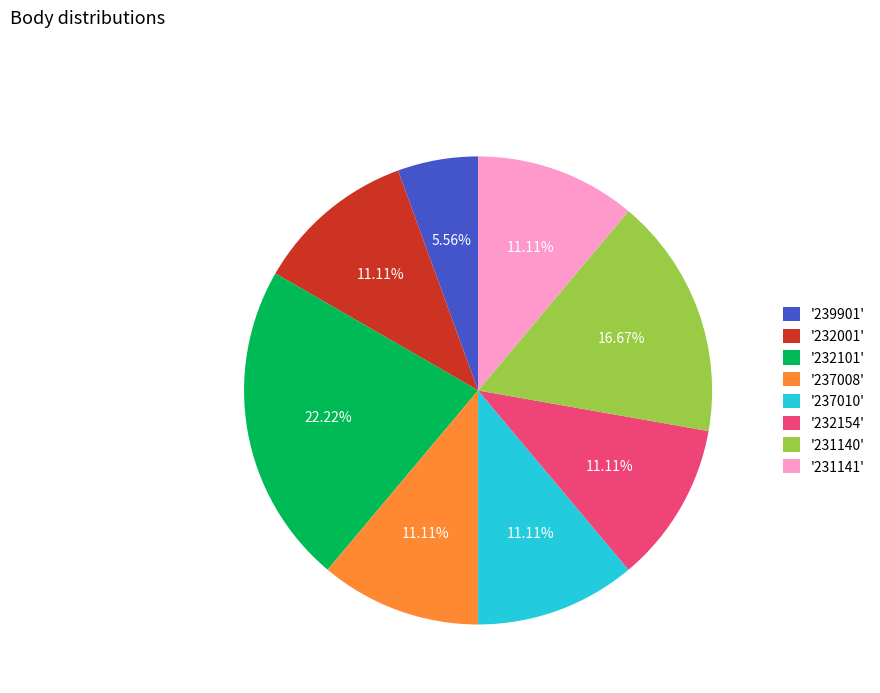

Approximately how many times larger is the value at '231140' compared to '232001'?

1.5